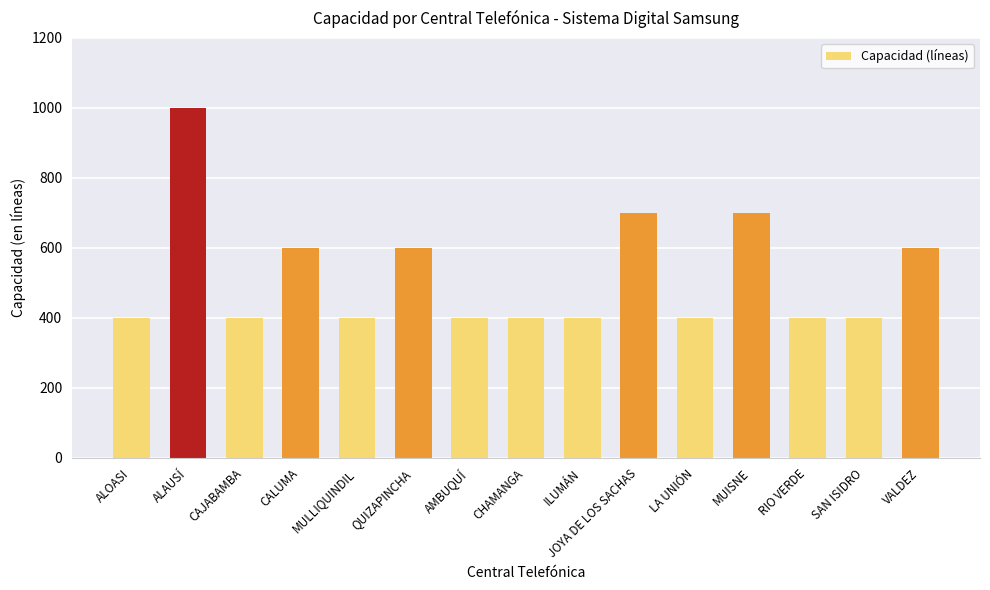

What is the sum of all values?

7800